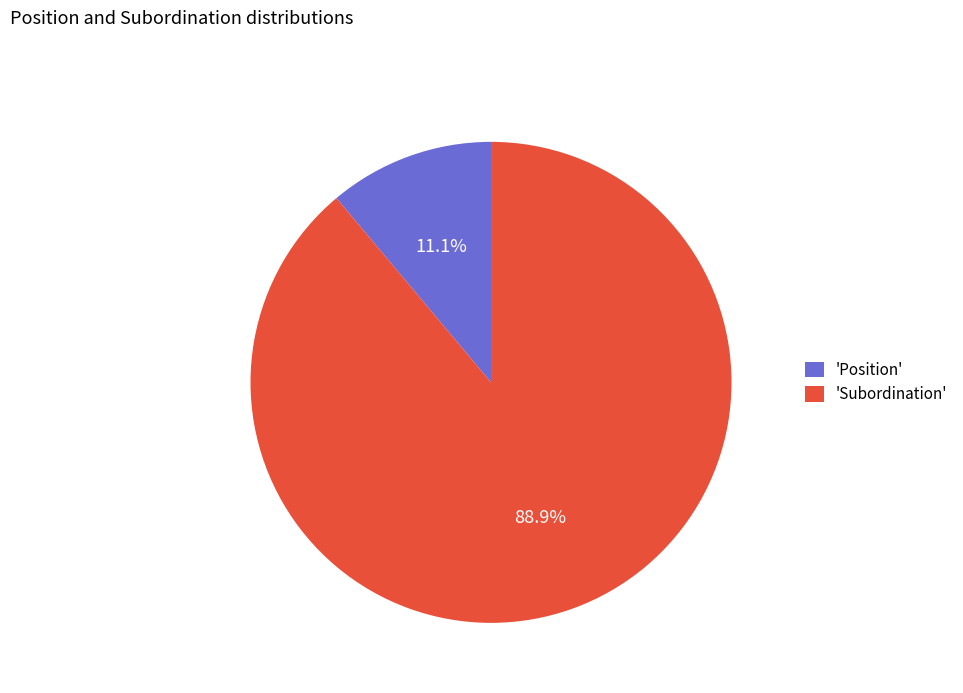

Is the sum of 'Subordination' and 'Position' greater than half?

Yes